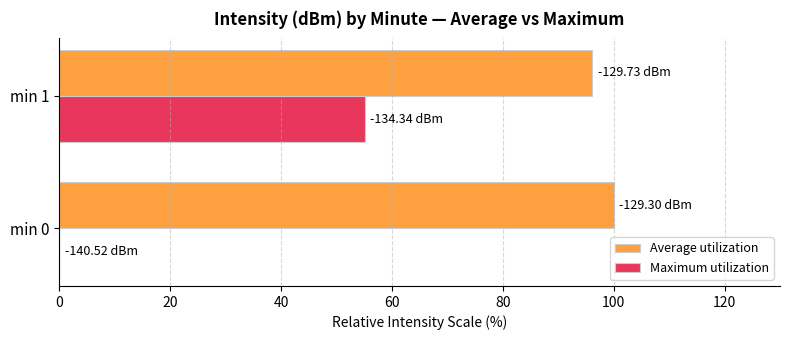

What is the sum of all Maximum utilization values?

55.1